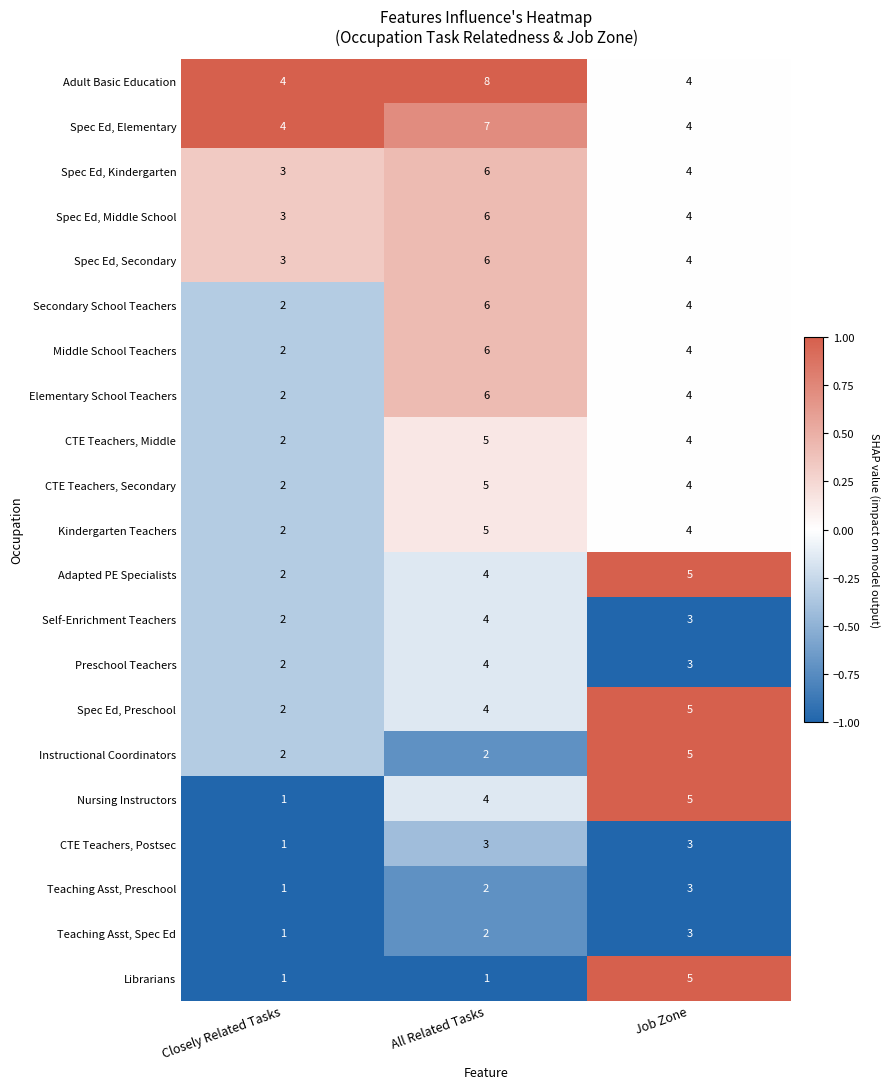

At how many categories does at least one series exceed 3?

3